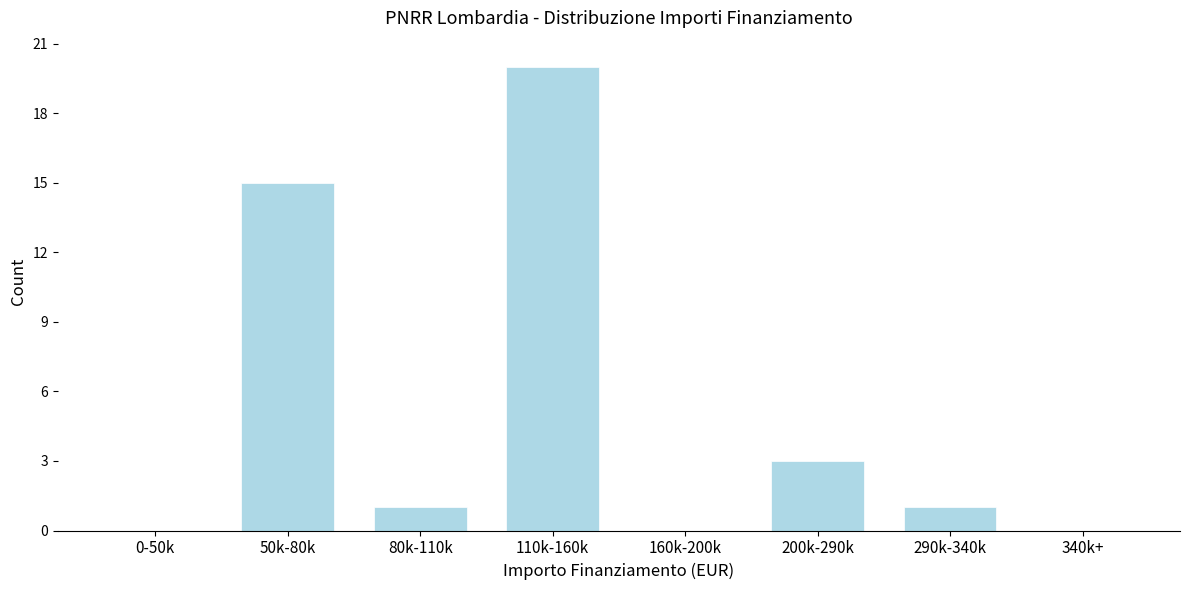

Reading right to left, extract all data points from this chart.

340k+=0	290k-340k=1	200k-290k=3	160k-200k=0	110k-160k=20	80k-110k=1	50k-80k=15	0-50k=0